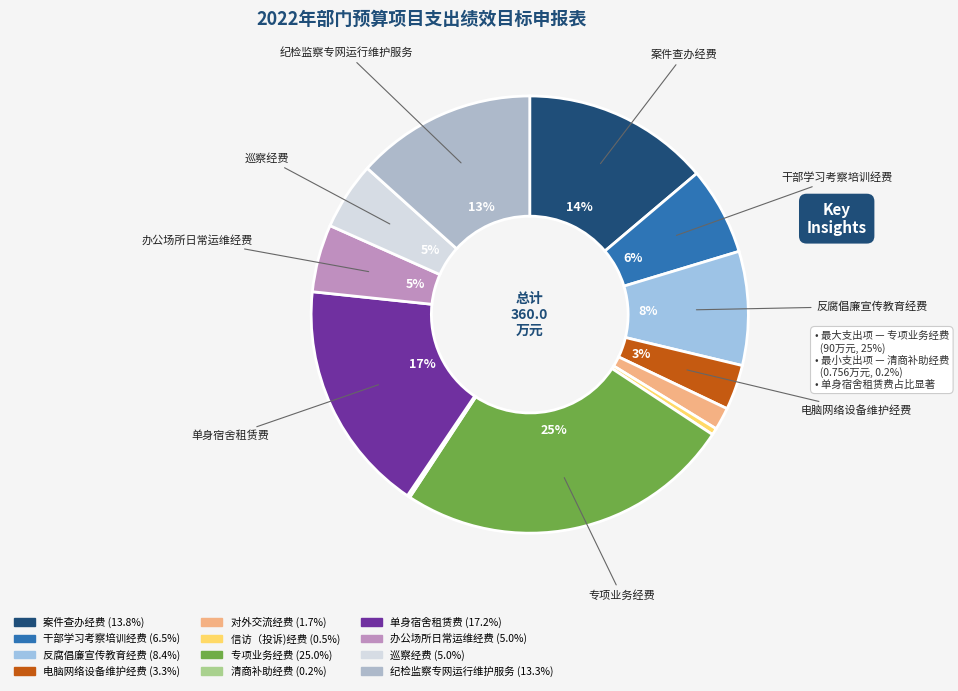

True or false: 电脑网络设备维护经费 accounts for 16% of the total.

False